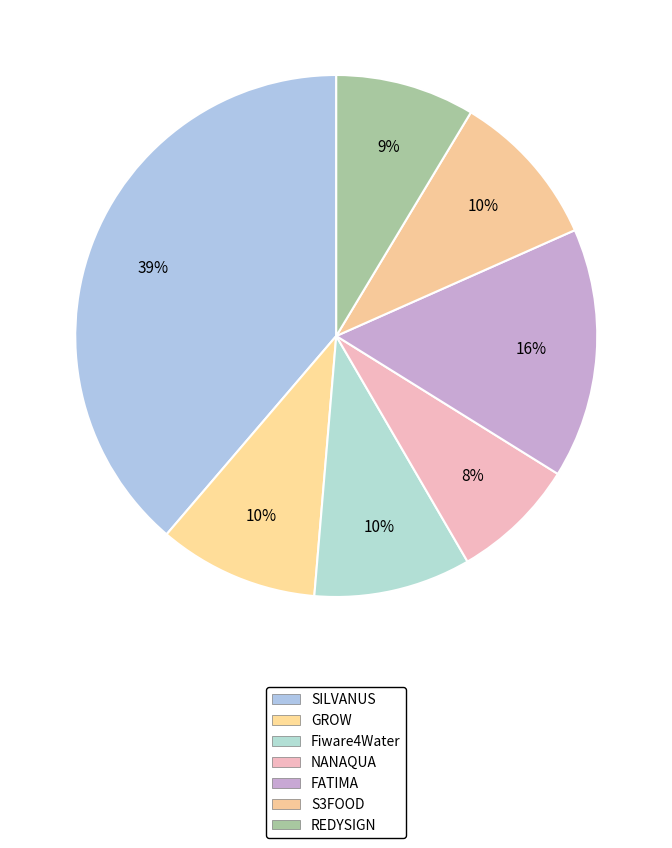

What is the smallest slice in the pie chart?

NANAQUA